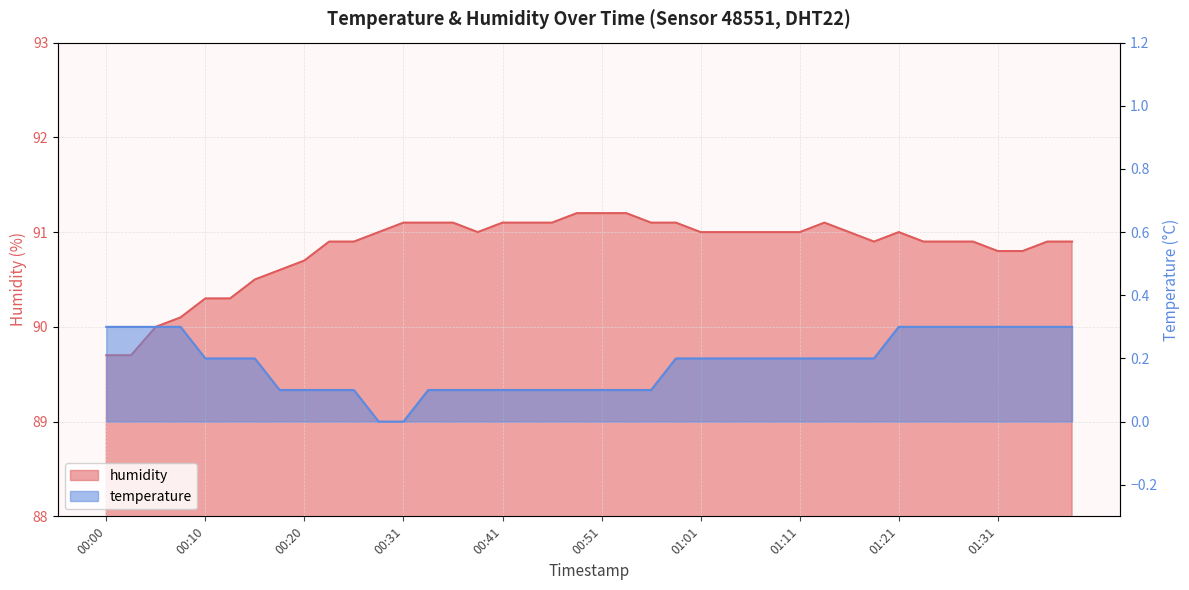

How many interior local valleys does the humidity series have?

2